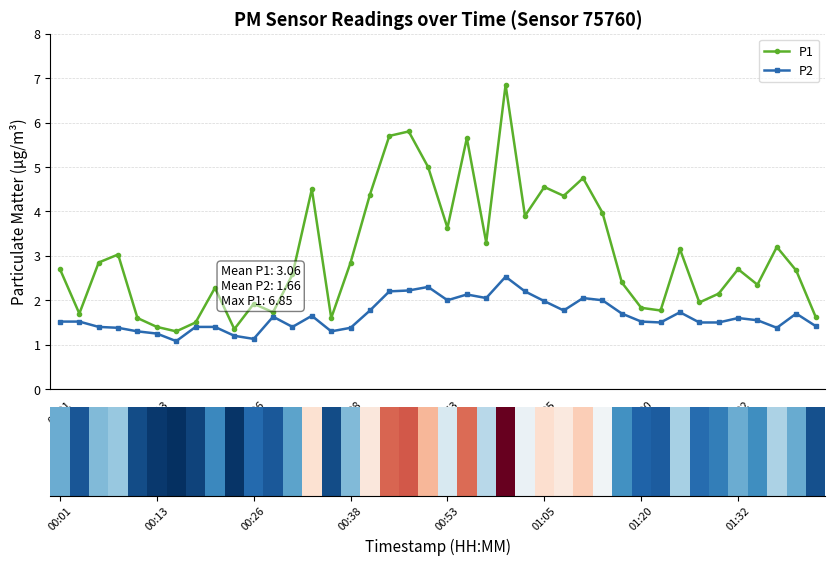

How many groups of bars are there?

40